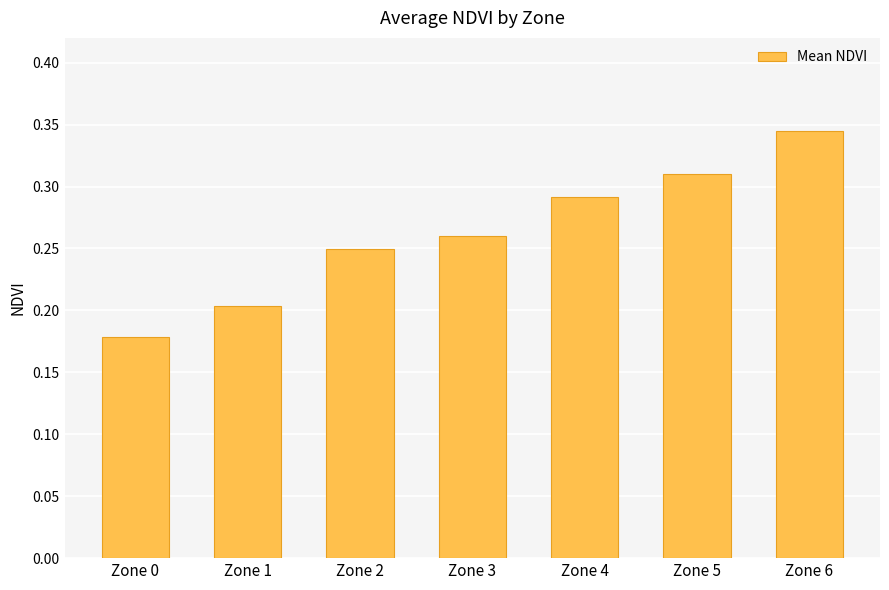

The chart shows a value of 0.1 at Zone 5. True or false?

False